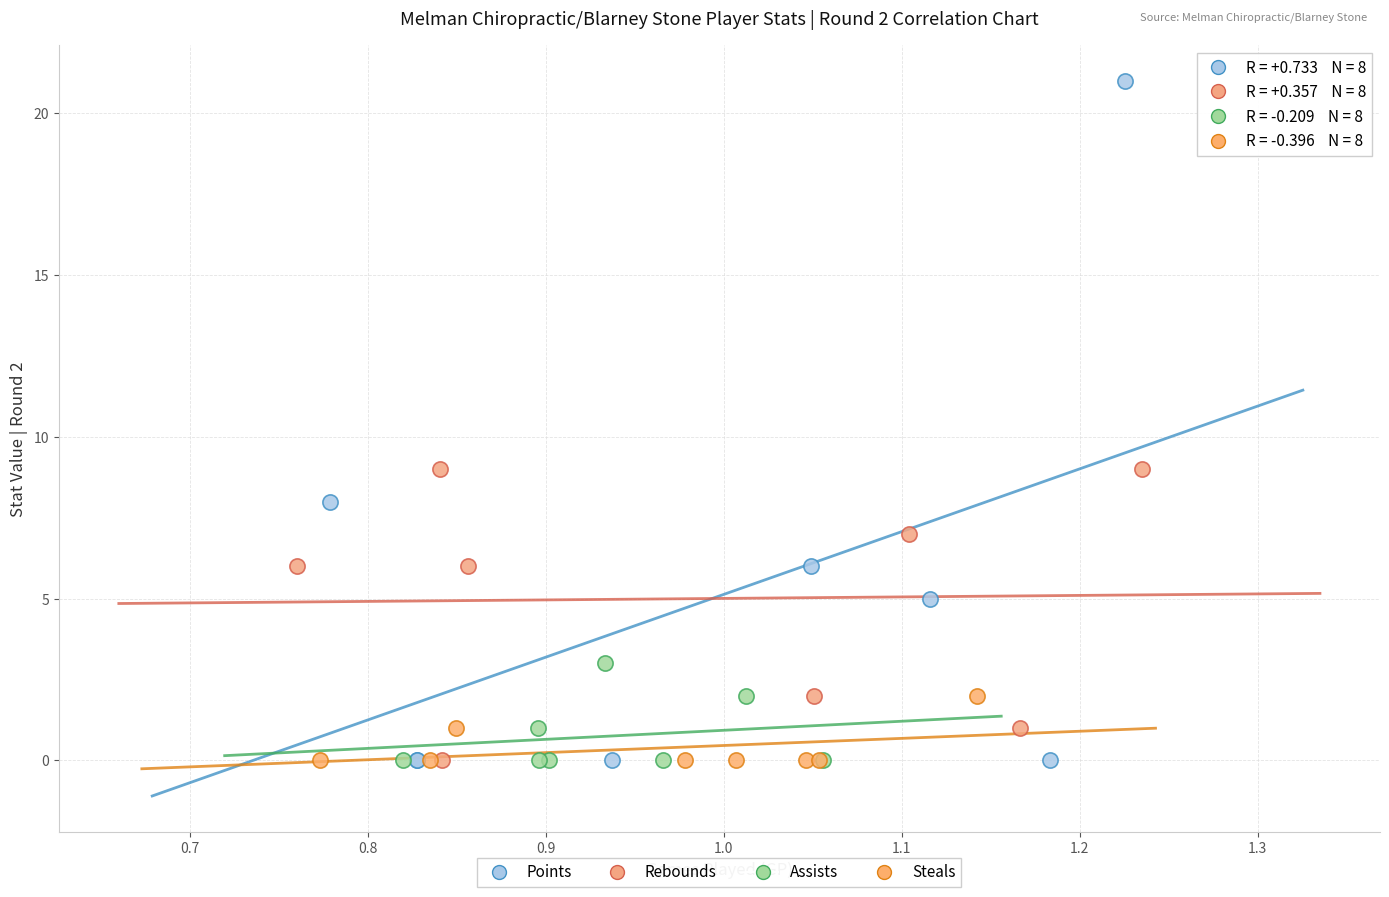

Which series contains the highest Y value?

Points